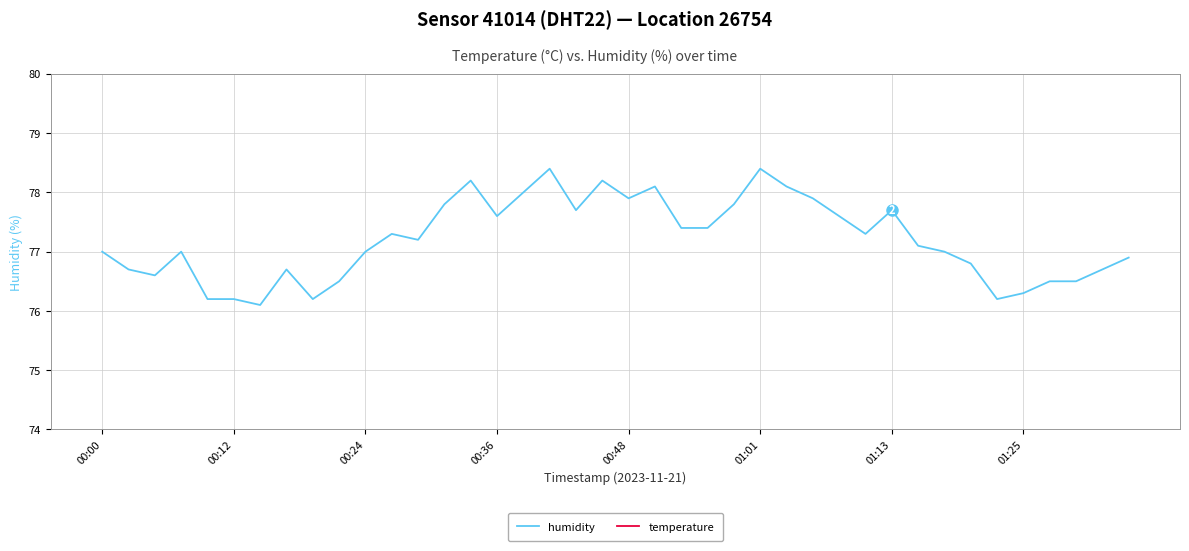

What is the total value across all series at 23?

85.4